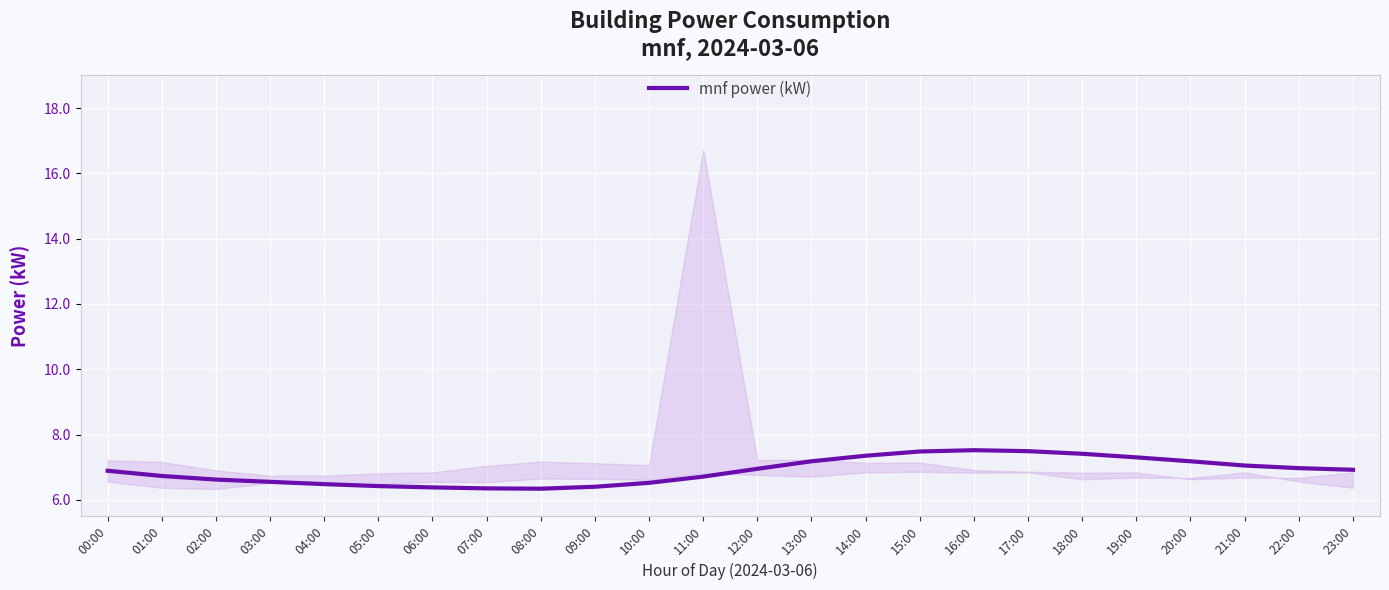

What is the difference between the maximum and minimum values?

1.2